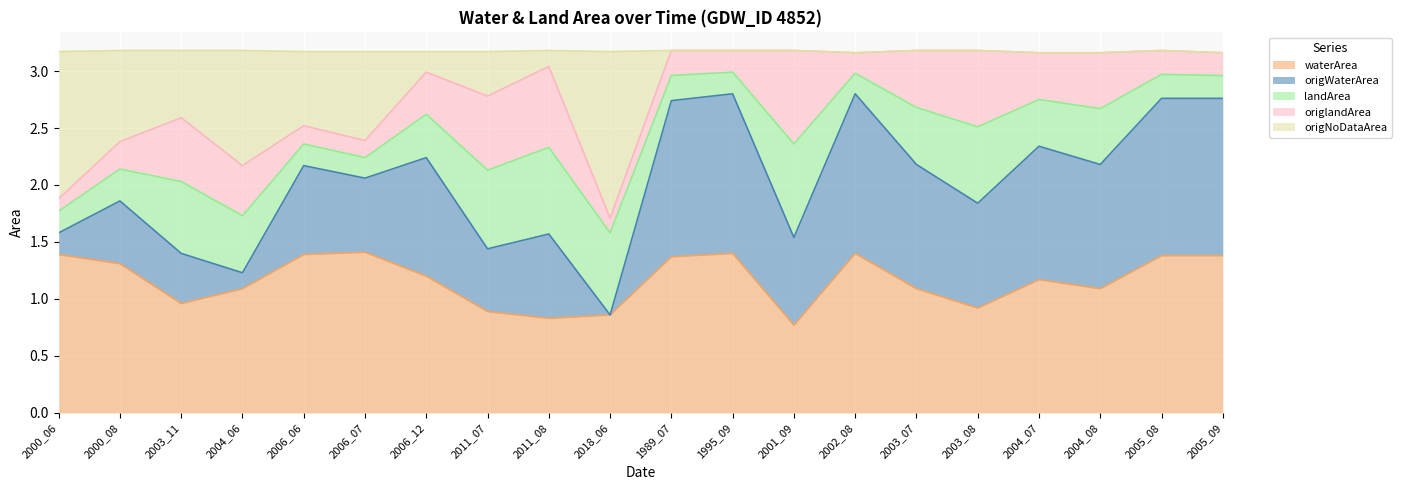

At which label does waterArea reach its peak?

2006_07